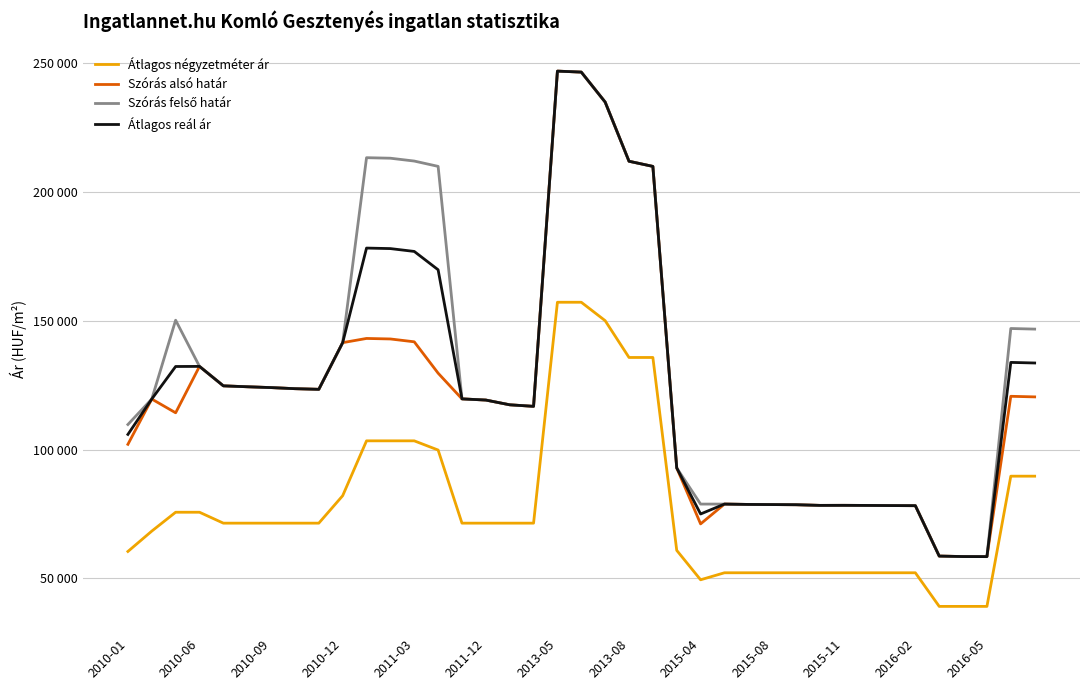

What is the highest value of the Szórás alsó határ series?

246827